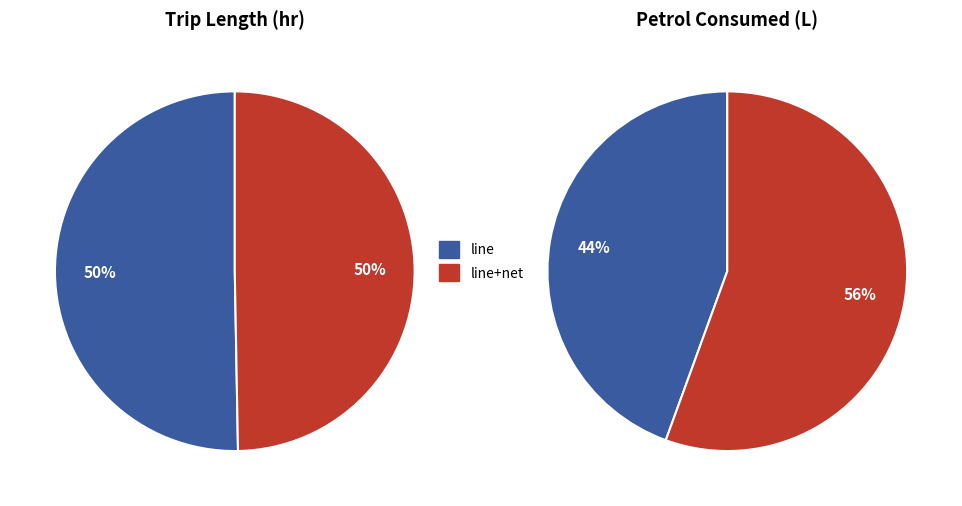

Is 4 the majority of the pie?

No